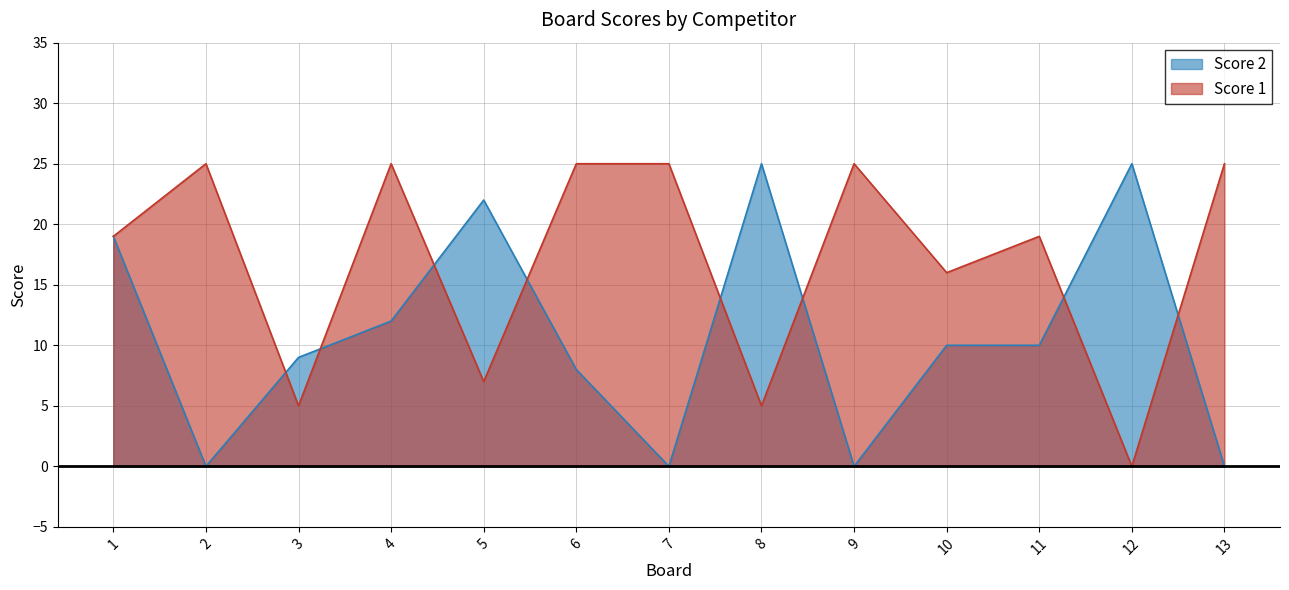

What are all the series names shown in the legend?

Score 2, Score 1